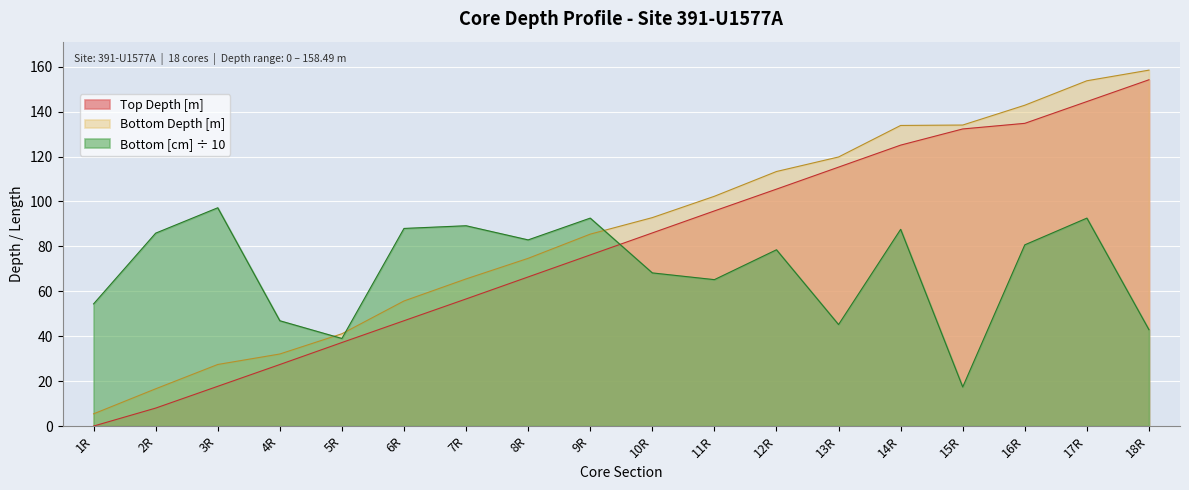

How many values in the Bottom [cm] series are below 80?

9